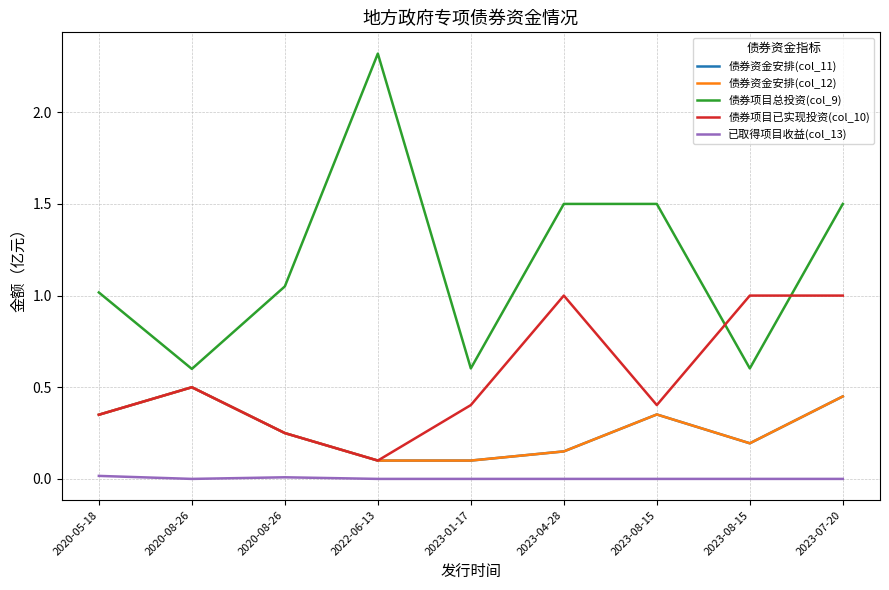

Which series has the largest total across all categories?

债券项目总投资(col_9)